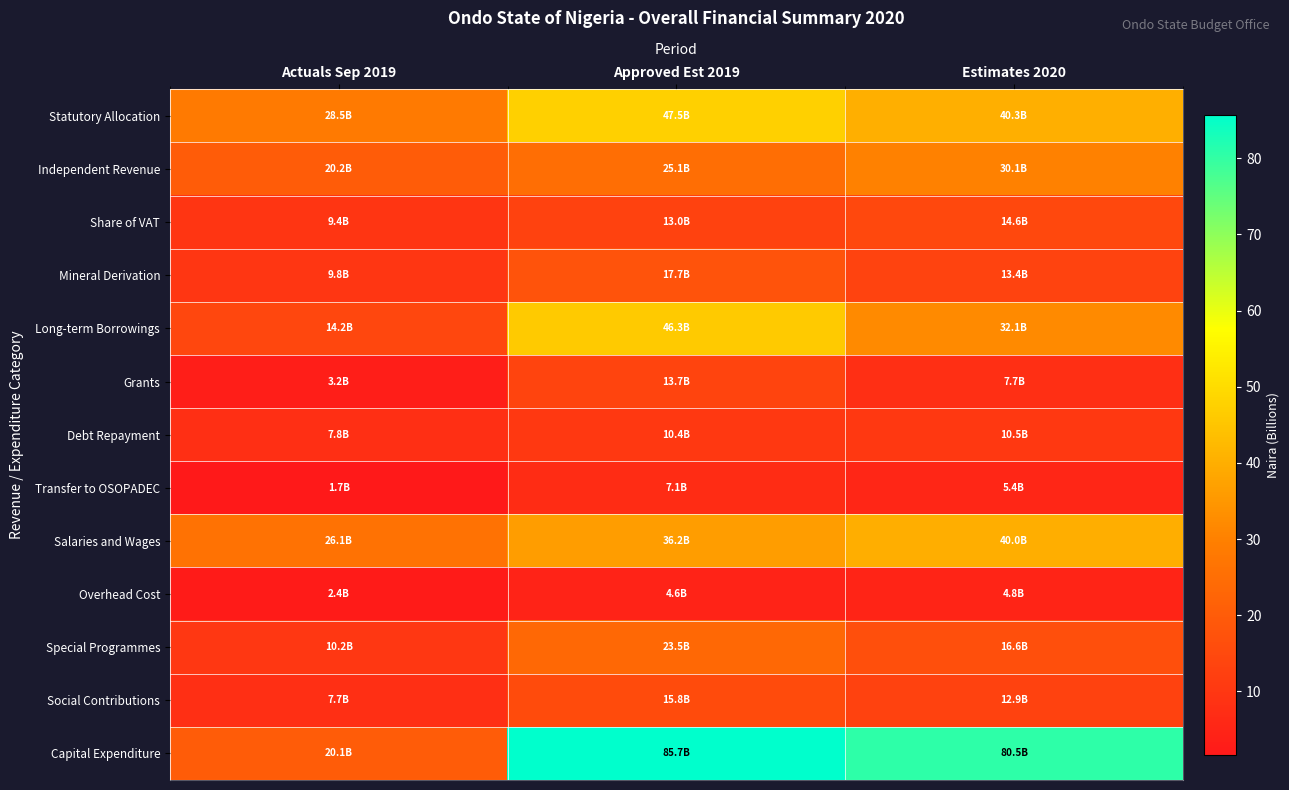

Reading left to right, what are all the values shown in this chart?

Statutory Allocation: Actuals Sep 2019=28.5	Approved Est 2019=47.5	Estimates 2020=40.3
Independent Revenue: Actuals Sep 2019=20.2	Approved Est 2019=25.1	Estimates 2020=30.1
Share of VAT: Actuals Sep 2019=9.4	Approved Est 2019=13.0	Estimates 2020=14.6
Mineral Derivation: Actuals Sep 2019=9.8	Approved Est 2019=17.7	Estimates 2020=13.4
Long-term Borrowings: Actuals Sep 2019=14.2	Approved Est 2019=46.3	Estimates 2020=32.1
Grants: Actuals Sep 2019=3.2	Approved Est 2019=13.7	Estimates 2020=7.7
Debt Repayment: Actuals Sep 2019=7.8	Approved Est 2019=10.4	Estimates 2020=10.5
Transfer to OSOPADEC: Actuals Sep 2019=1.7	Approved Est 2019=7.1	Estimates 2020=5.4
Salaries and Wages: Actuals Sep 2019=26.1	Approved Est 2019=36.2	Estimates 2020=40.0
Overhead Cost: Actuals Sep 2019=2.4	Approved Est 2019=4.6	Estimates 2020=4.8
Special Programmes: Actuals Sep 2019=10.2	Approved Est 2019=23.5	Estimates 2020=16.6
Social Contributions: Actuals Sep 2019=7.7	Approved Est 2019=15.8	Estimates 2020=12.9
Capital Expenditure: Actuals Sep 2019=20.1	Approved Est 2019=85.7	Estimates 2020=80.5